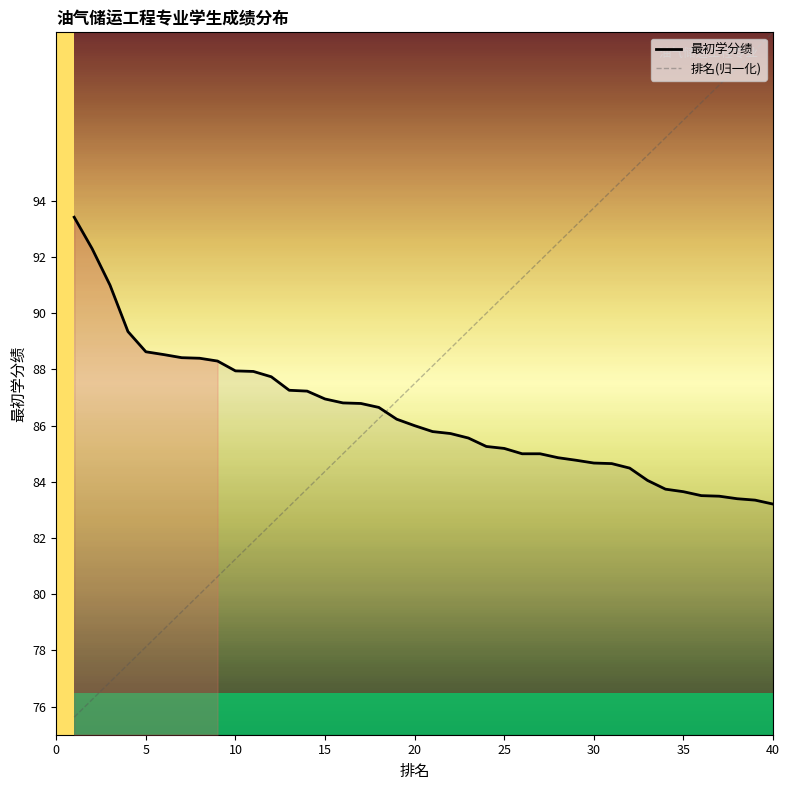

What is the maximum value for 最初学分绩?

93.4